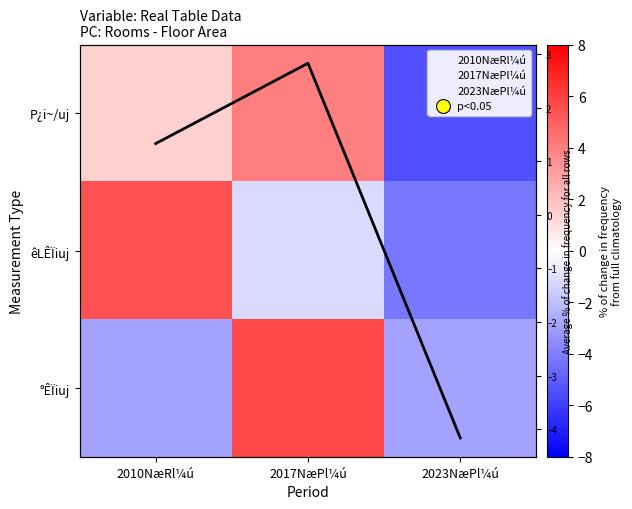

Which series has the largest range (max minus min)?

êLÊÏiuj